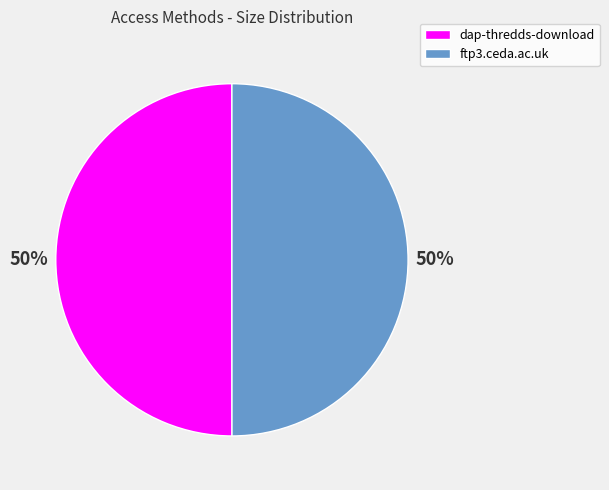

What percentage is the ftp3.ceda.ac.uk slice, to the nearest percent?

50%